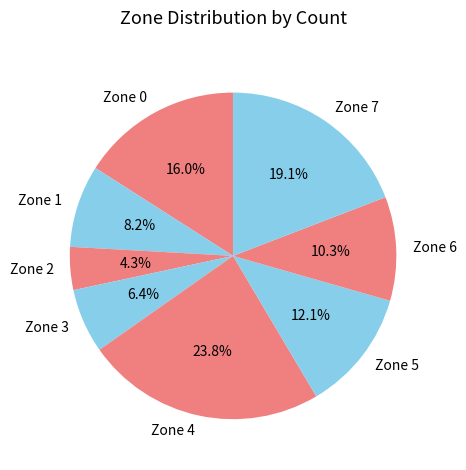

What percentage is the Zone 4 slice, to the nearest percent?

24%